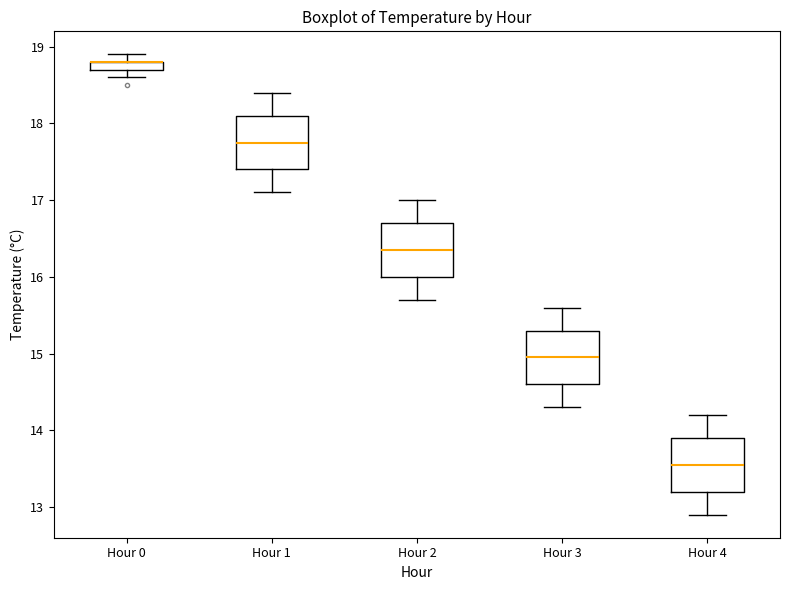

Where does the median line of the box for Hour 3 sit on the y-axis? The values are not printed on the chart, so give them approximately, as read against the axis.

15.0